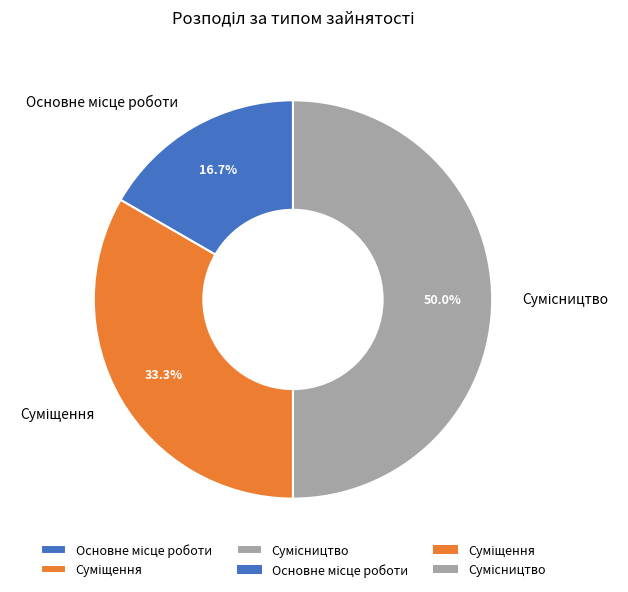

Approximately how many times larger is the value at Сумісництво compared to Суміщення?

1.5